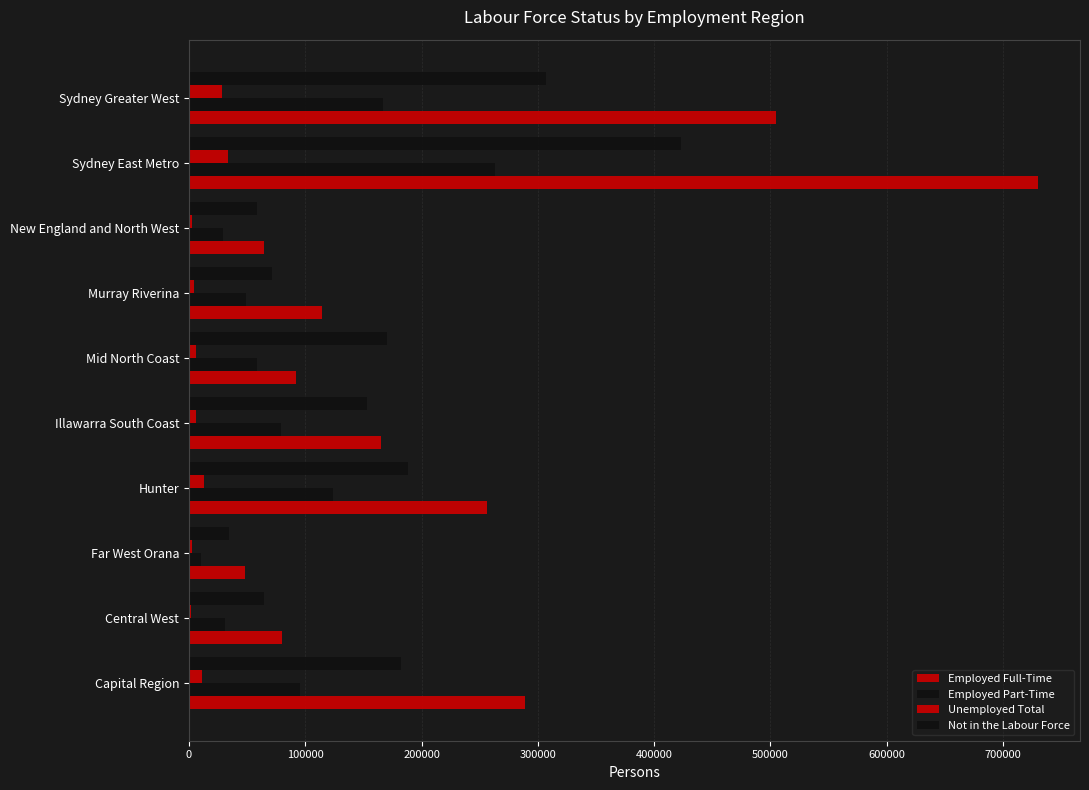

List the series in order of their peak value, lowest first.

Unemployed Total, Employed Part-Time, Not in the Labour Force, Employed Full-Time